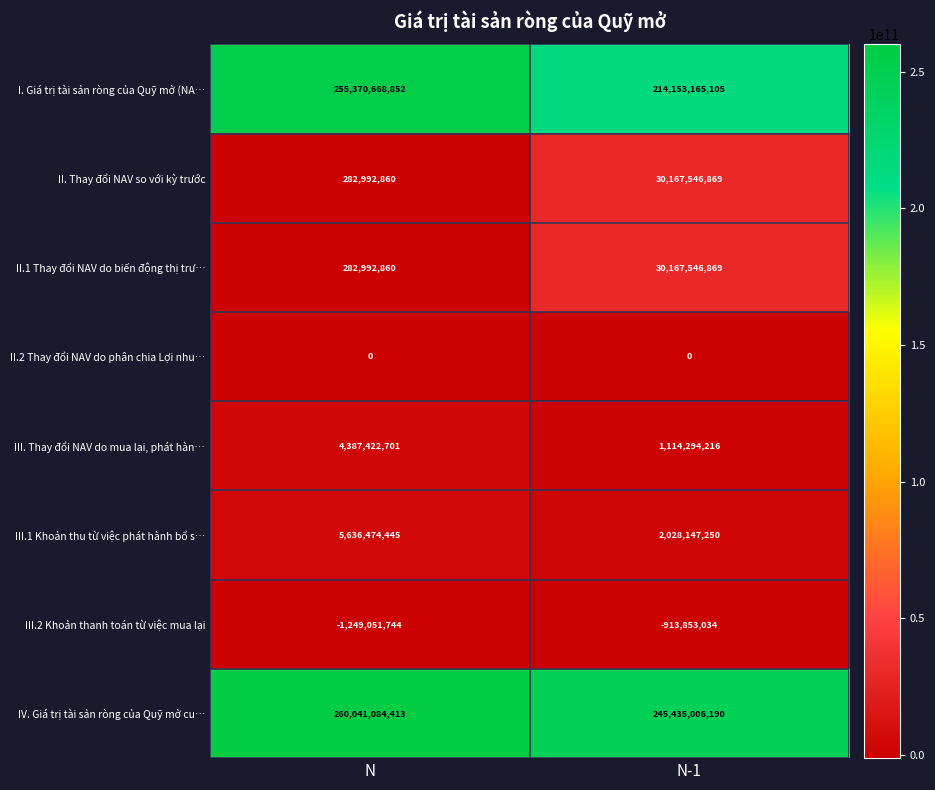

Read the IV. Giá trị tài sản ròng của Quỹ mở cu… value at N-1, to the nearest 10.

245435006190